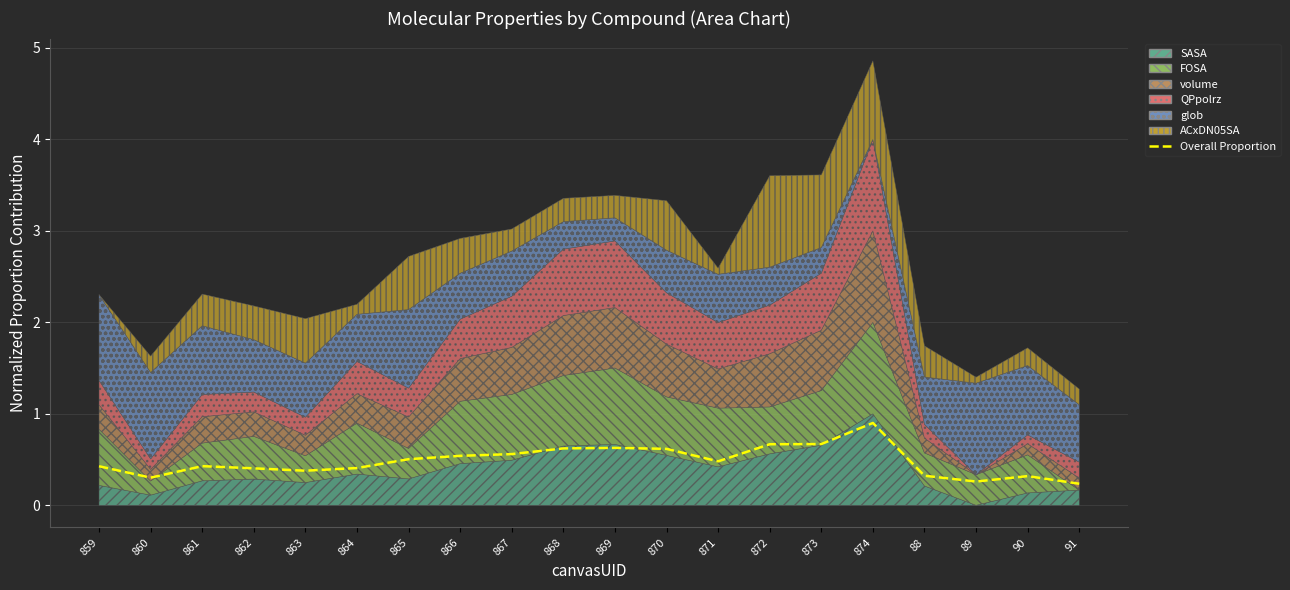

Reading left to right, transcribe all the data shown in this chart.

859=0.4	860=0.3	861=0.4	862=0.4	863=0.4	864=0.4	865=0.5	866=0.5	867=0.6	868=0.6	869=0.6	870=0.6	871=0.5	872=0.7	873=0.7	874=0.9	88=0.3	89=0.3	90=0.3	91=0.2